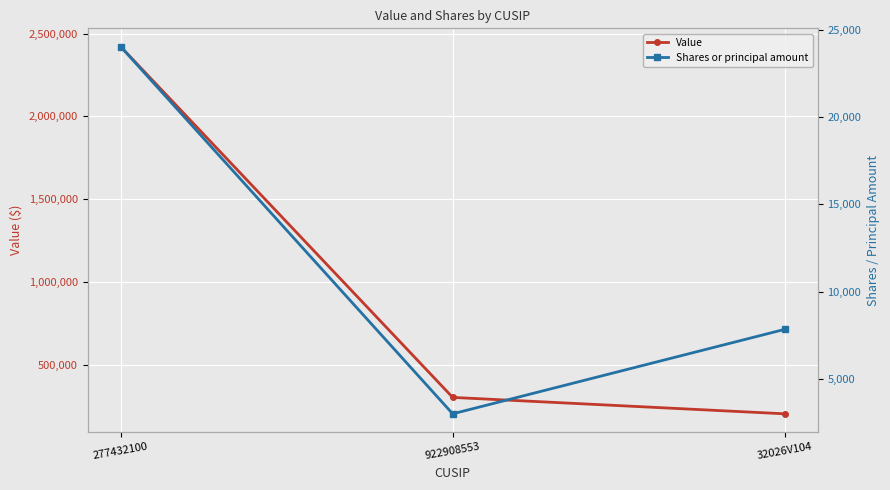

How many values in the Shares or principal amount series are below 7835?

1